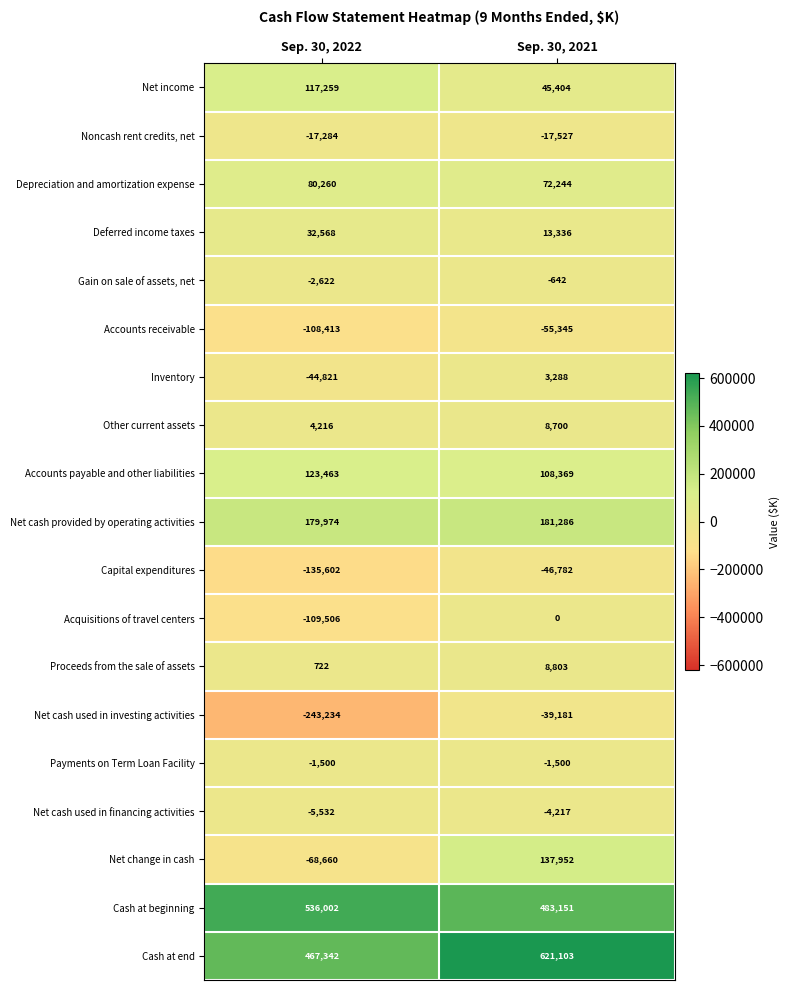

What is the greatest value displayed?

621103